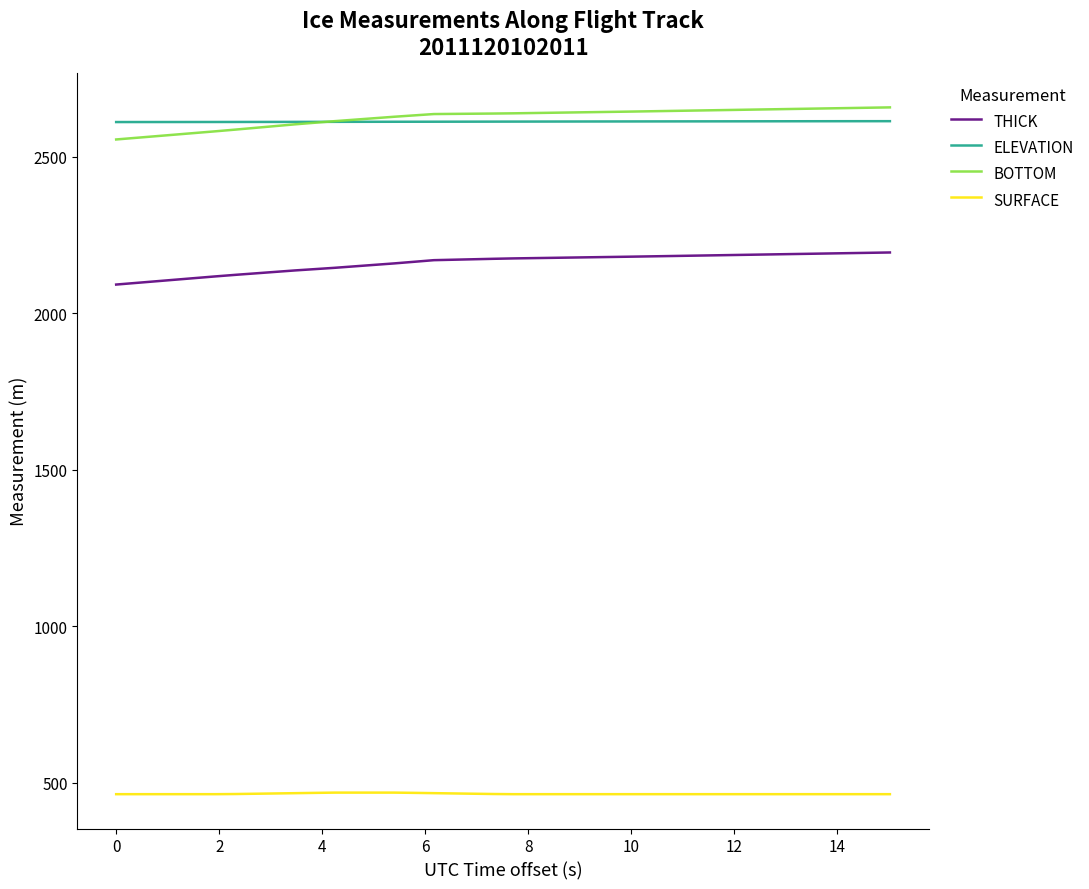

True or false: ELEVATION and SURFACE intersect in this chart.

False